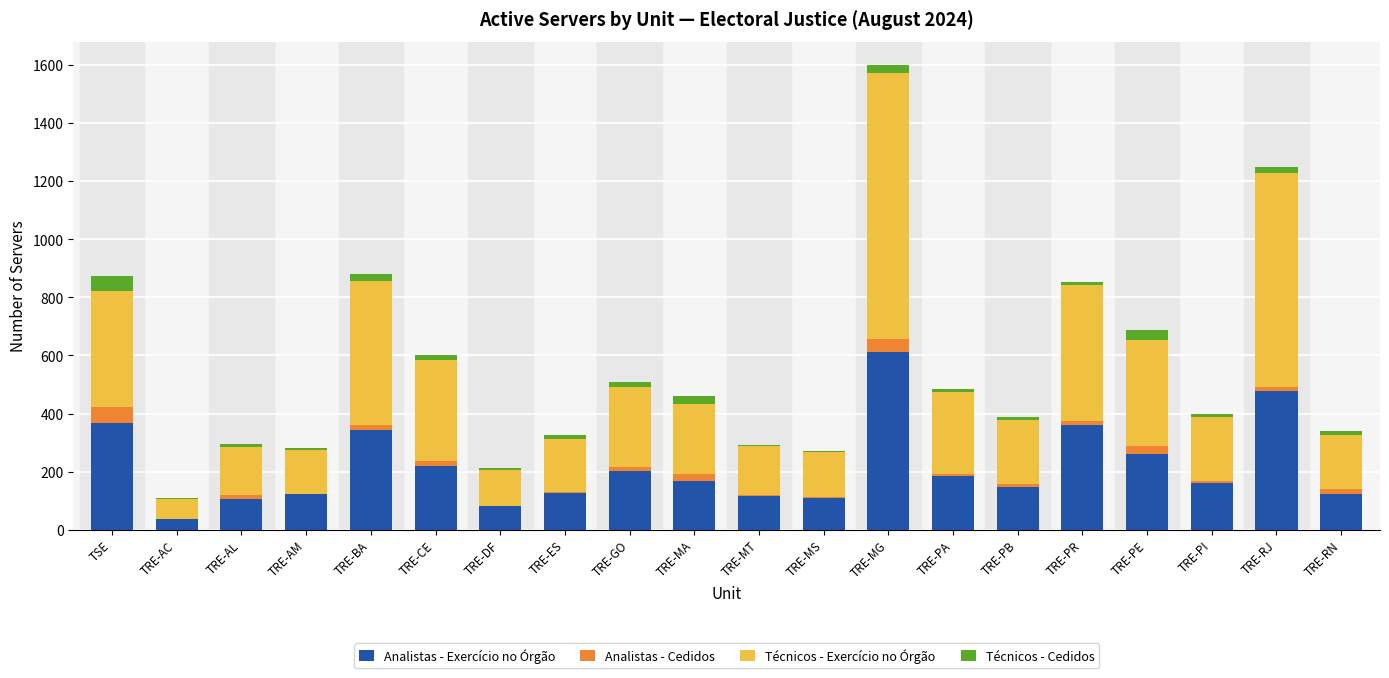

What is the approximate value of Analistas - Exercício no Órgão at TSE?

367